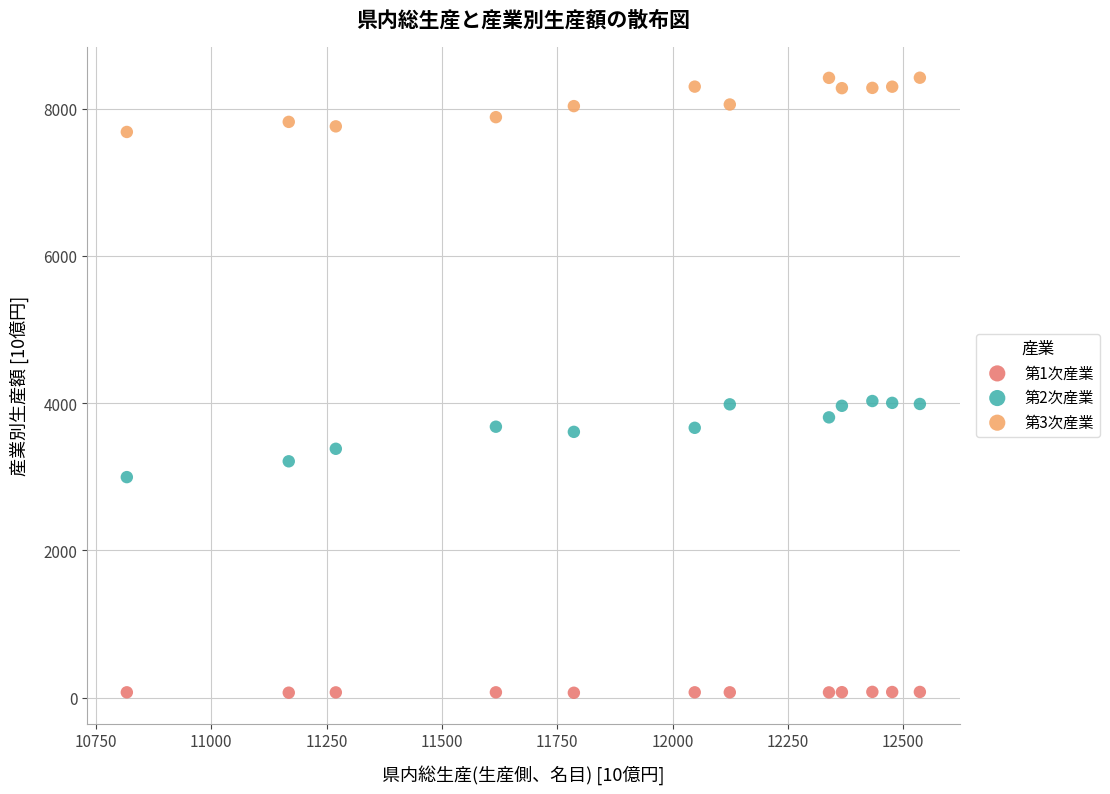

Across all data points, what is the range of Y values (max minus min)?

8357